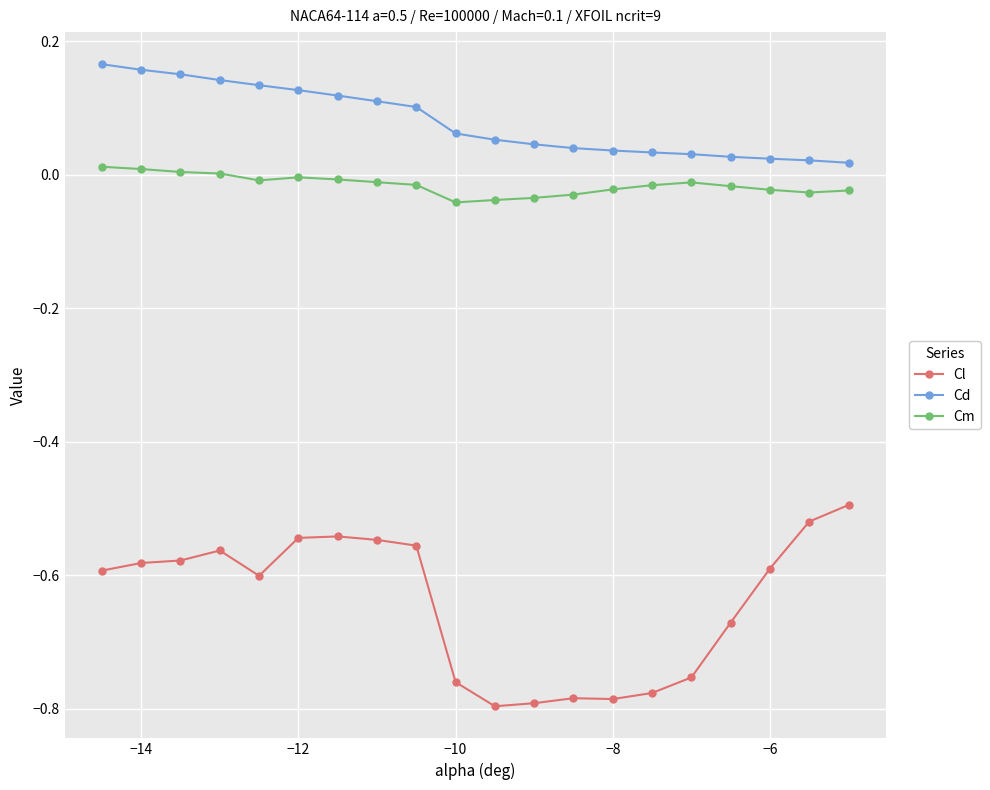

Is this an area chart (filled region under the line)?

No